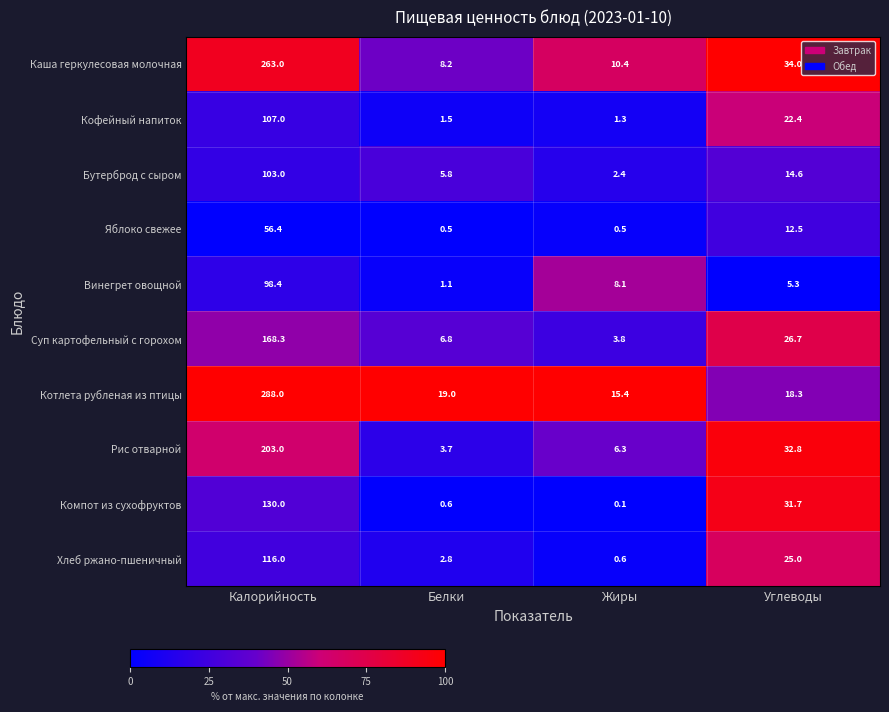

What is the total value across all series at Калорийность?

1533.1